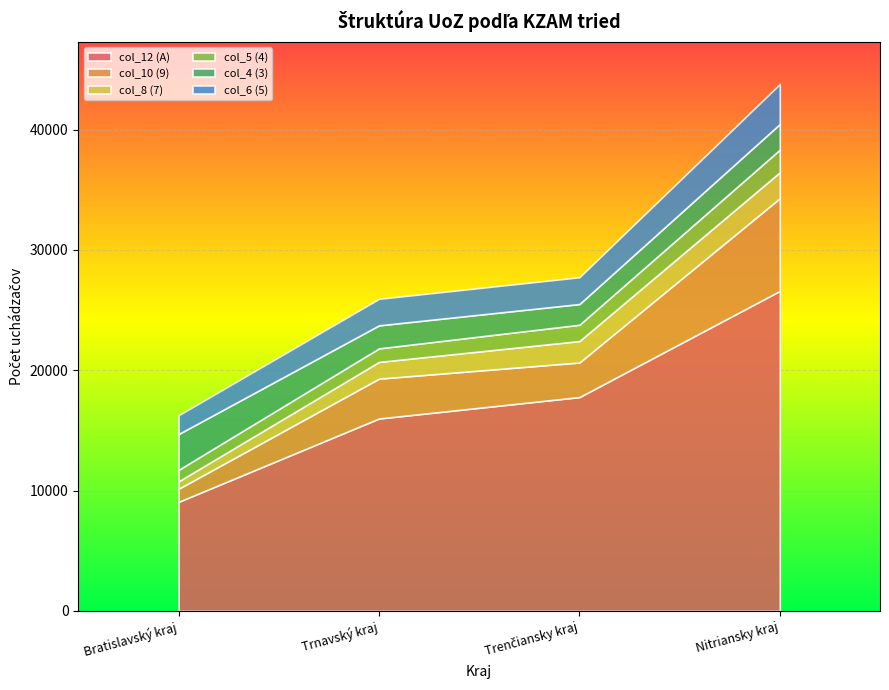

The value of col_6 (5) at Trenčiansky kraj is 2227. True or false?

True